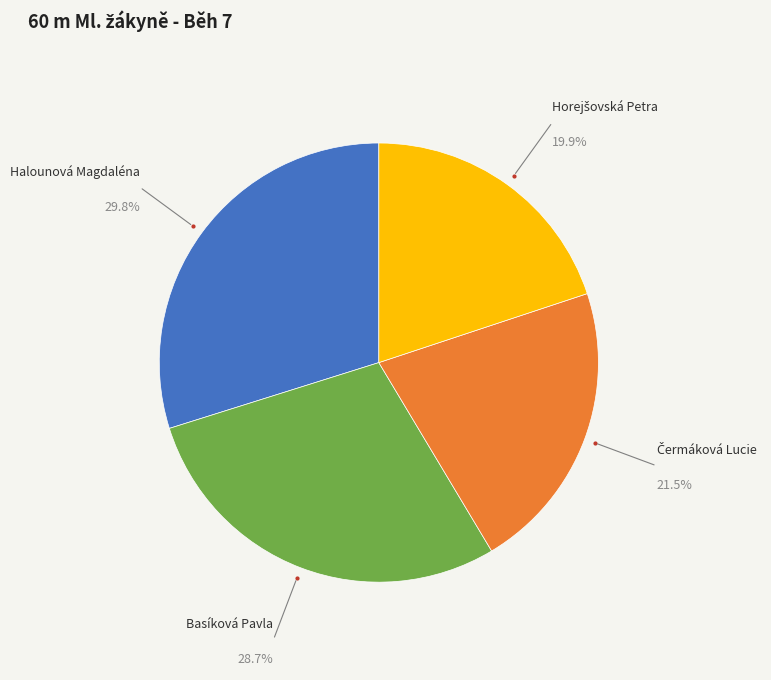

Is there a majority slice in this chart?

No